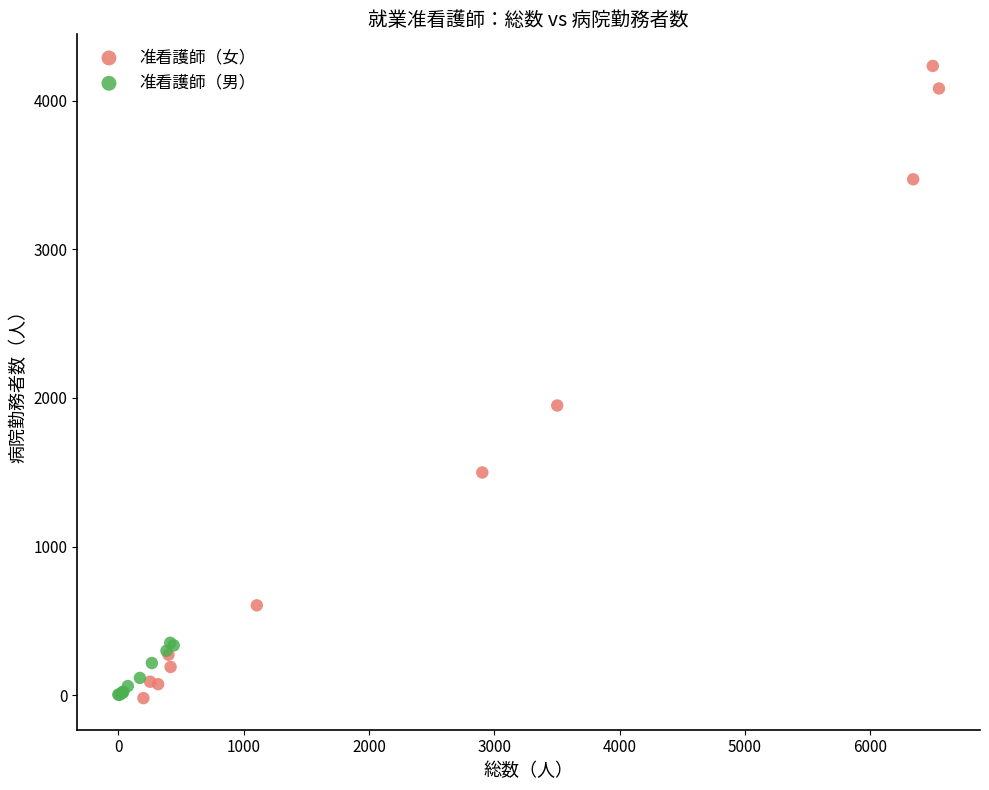

Which series has the largest Y range (max minus min)?

准看護師（女）